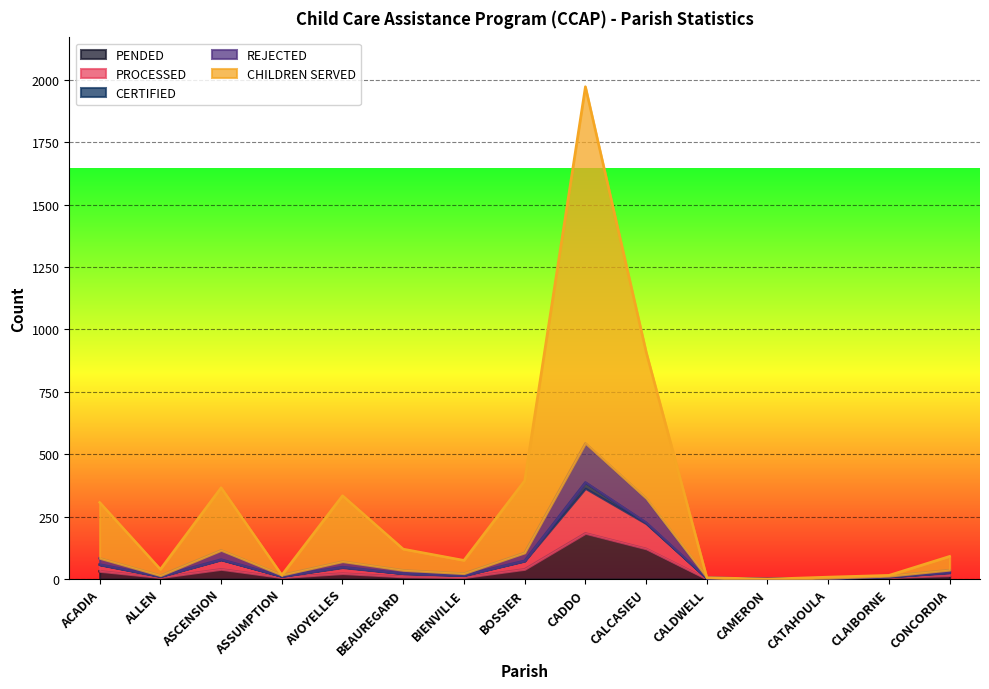

At which category is the sum across all series the highest?

CADDO